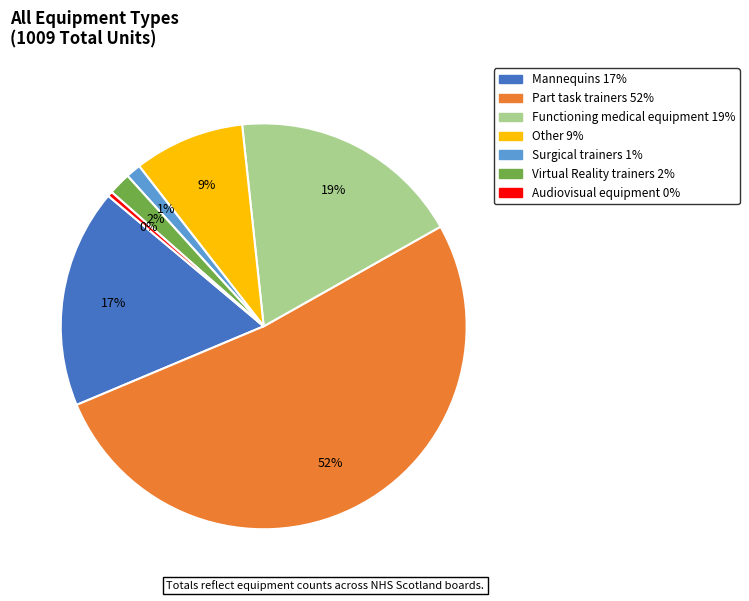

Do Mannequins and Audiovisual equipment together represent more than half of the pie?

No